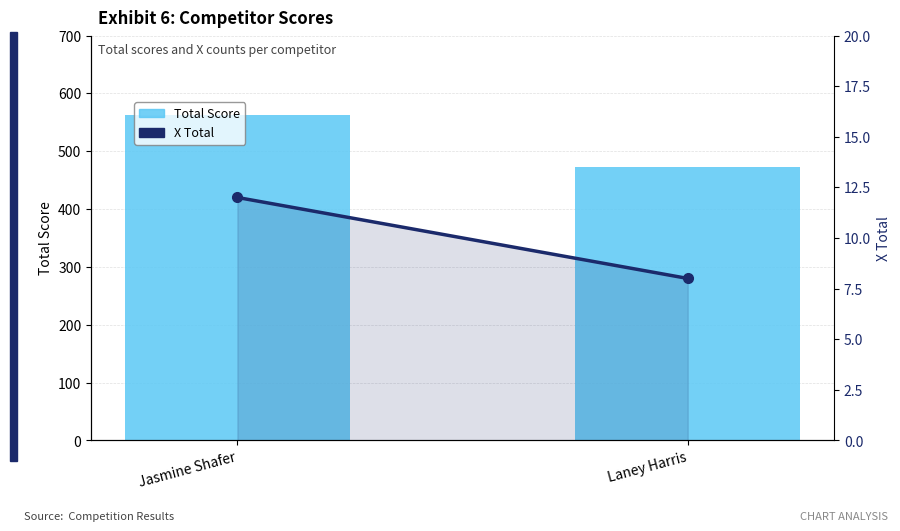

What are all the series names shown in the legend?

Total Score, X Total